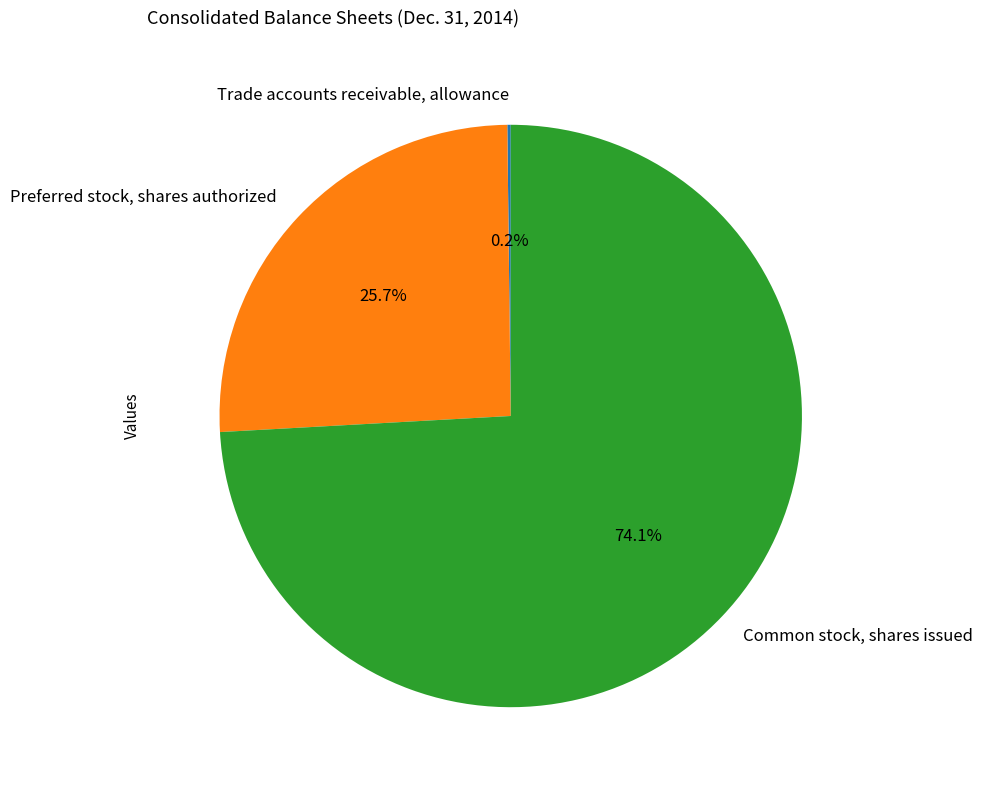

Does any single category account for the majority?

Yes